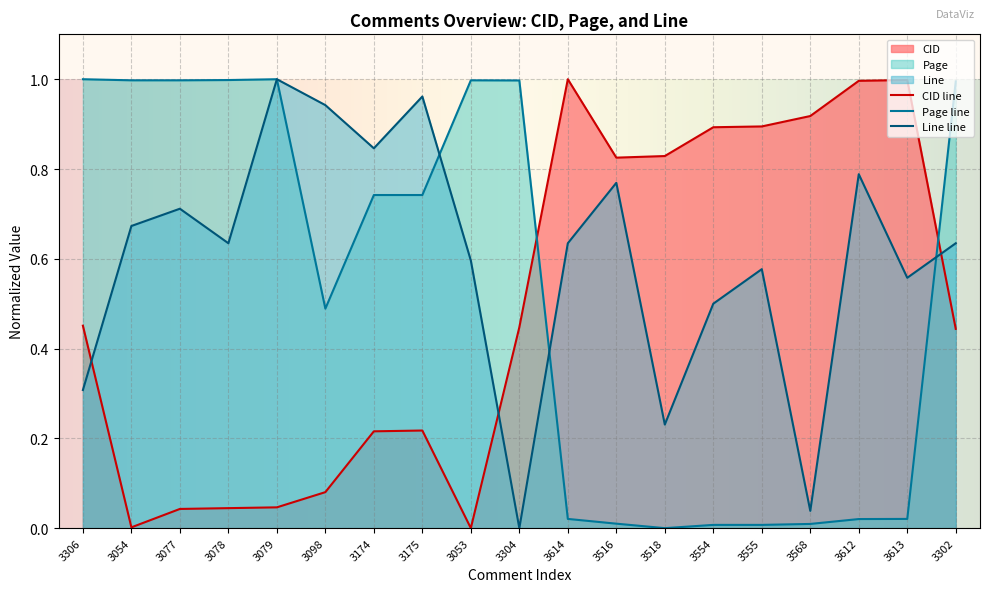

Between 3077 and 3516, which series saw the biggest shift?

Page line